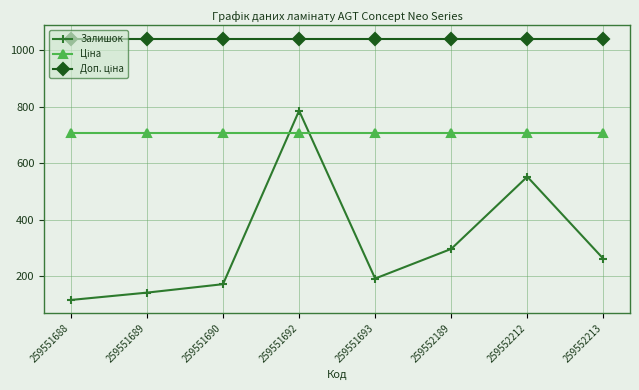

Does the chart display data point markers on the line(s)?

Yes